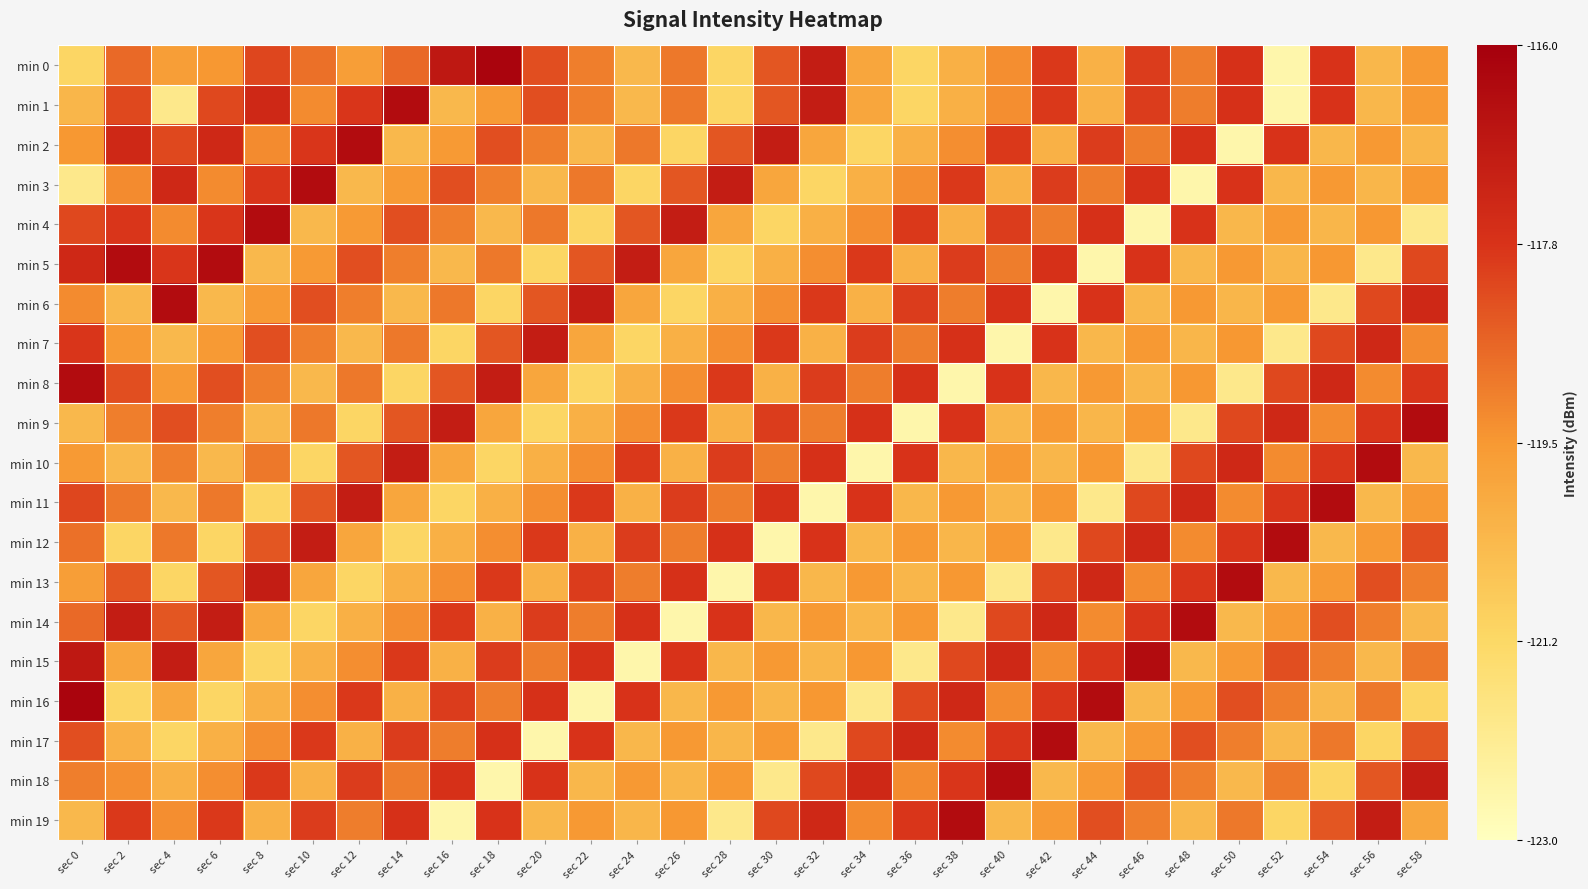

Between sec 36 and sec 18, which is larger?

sec 18